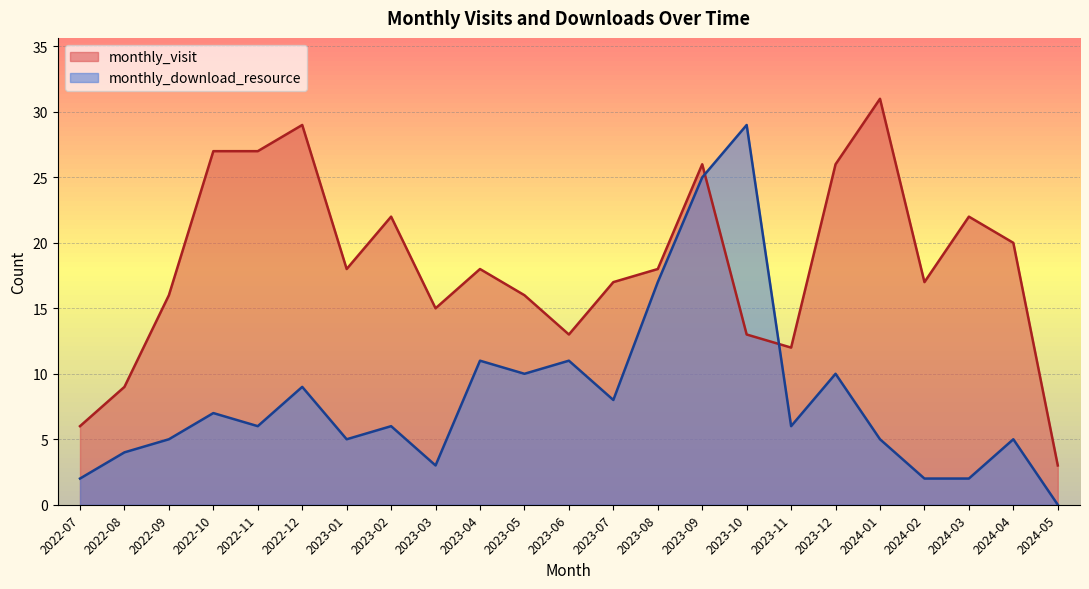

What position from the left is 2023-10?

16